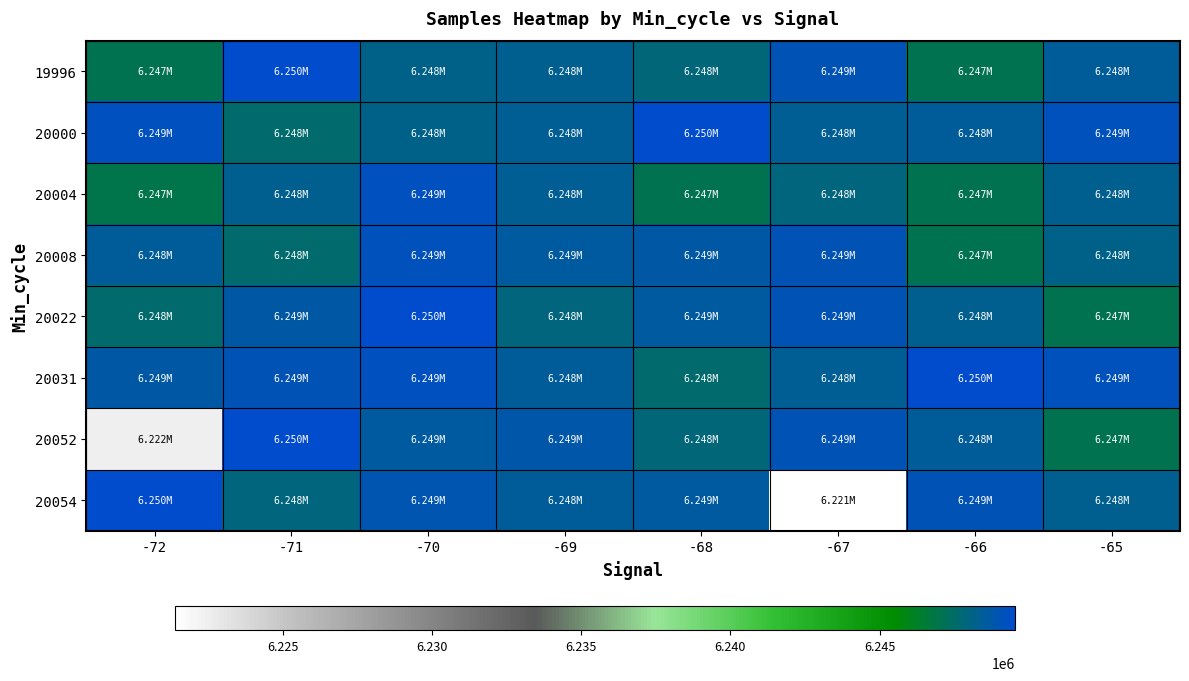

What is the minimum value shown in the chart?

6221387